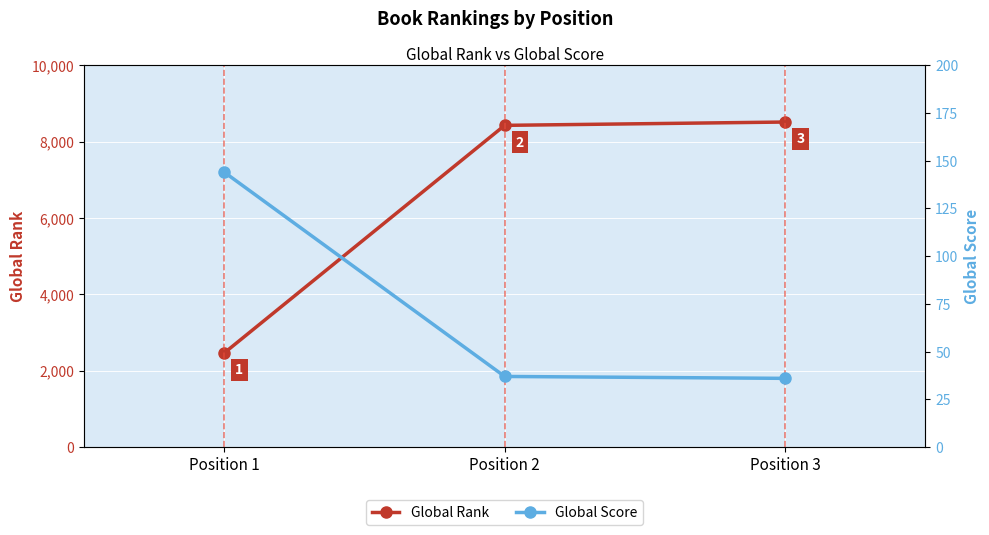

What is the sum of all Global Score values?

217